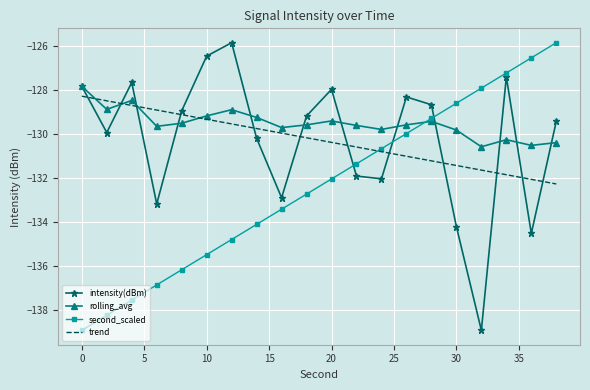

True or false: intensity(dBm) has more than 0 points higher than both neighbors.

True